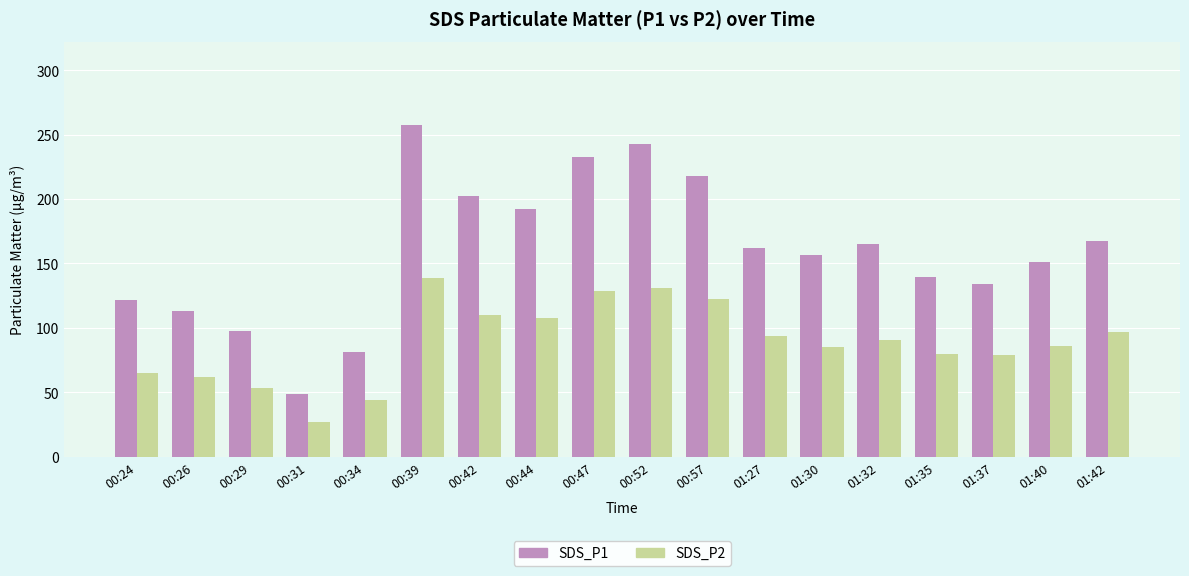

What position from the right is 01:37?

3